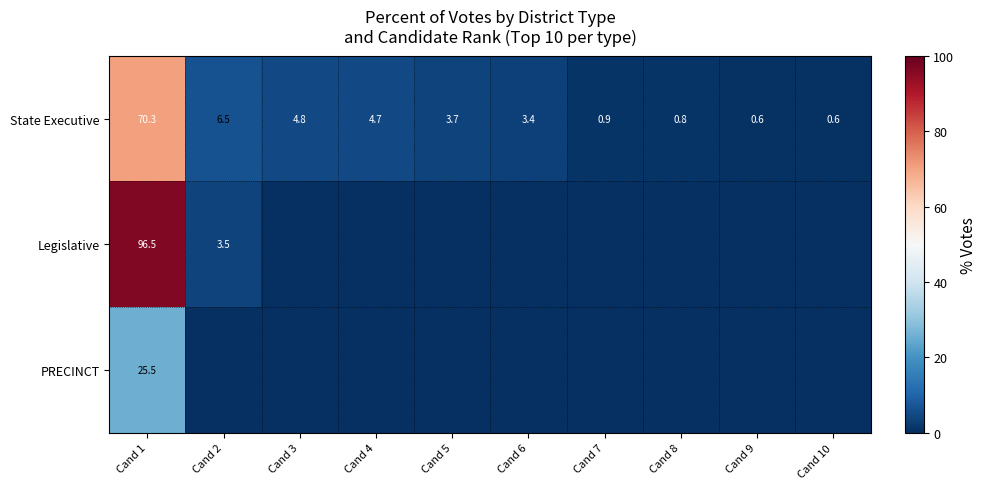

Which has a higher value, Cand 5 or Cand 3?

Cand 3